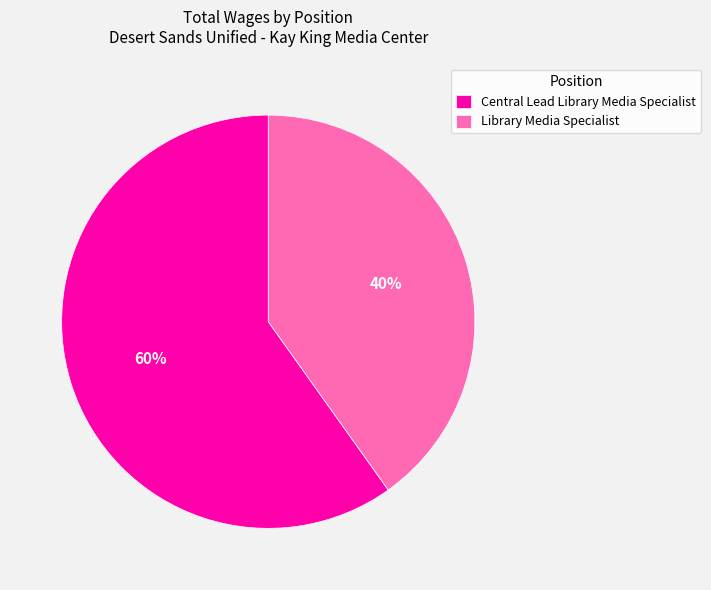

Is it true that Library Media Specialist is 40% of the pie?

True